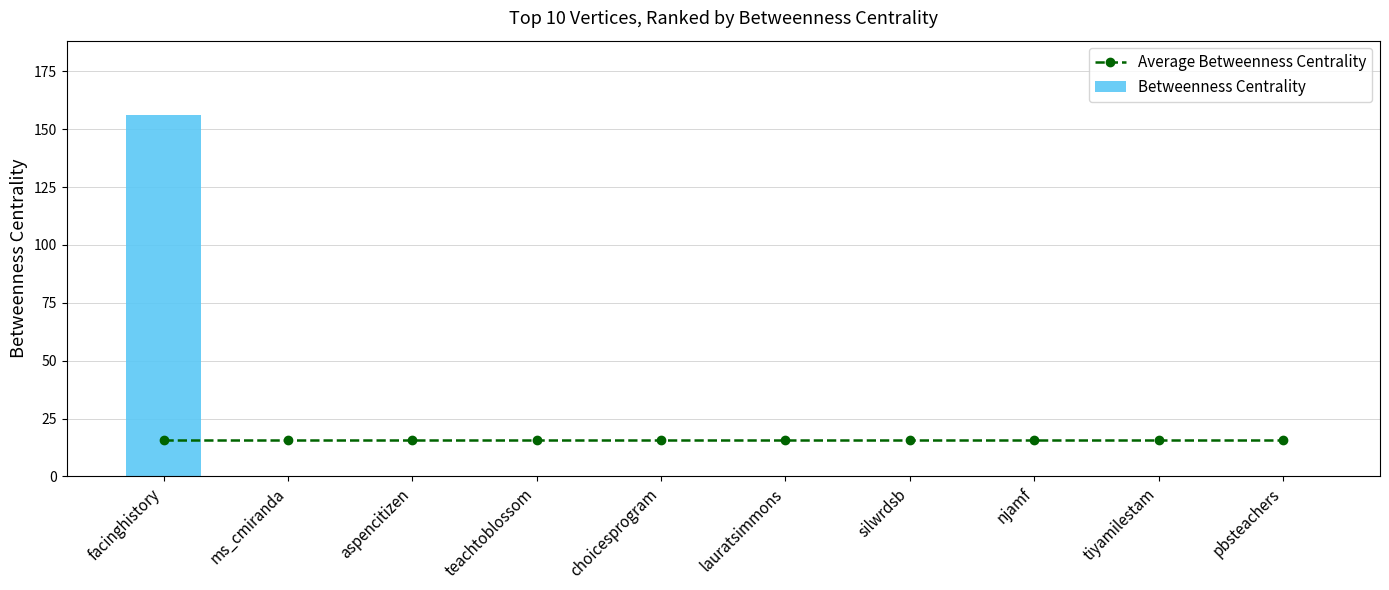

At how many categories does at least one series exceed 62?

1